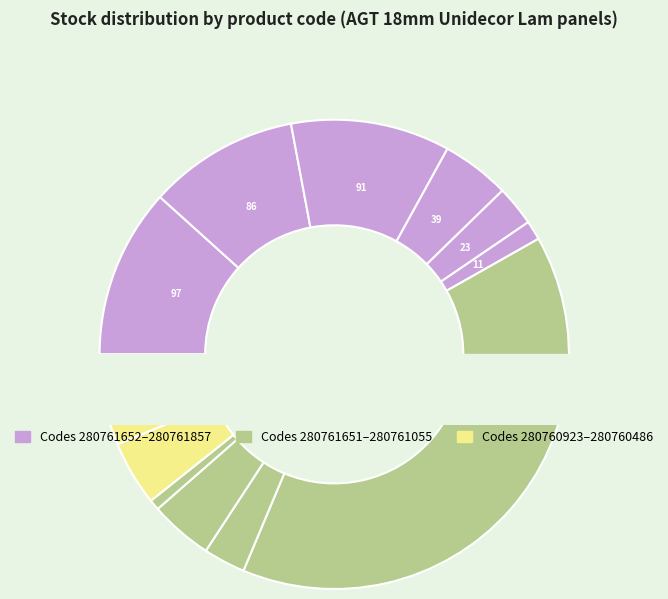

Is 280761857 the majority of the pie?

No